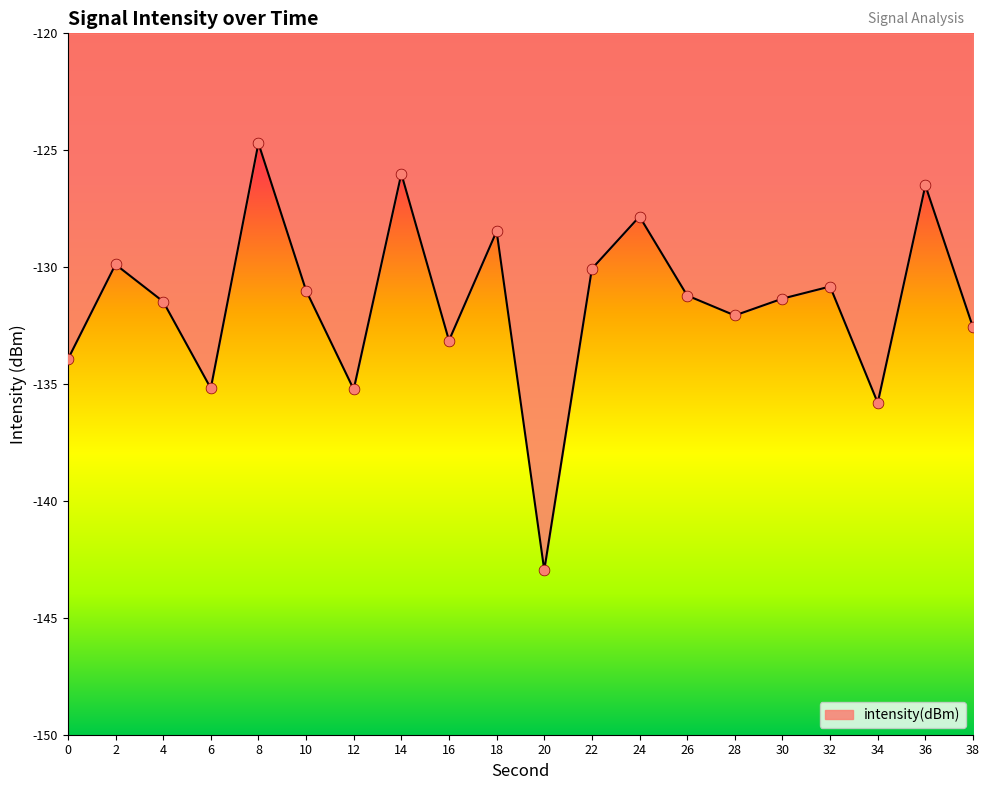

What is the change in value from 18 to 36?

+2.0